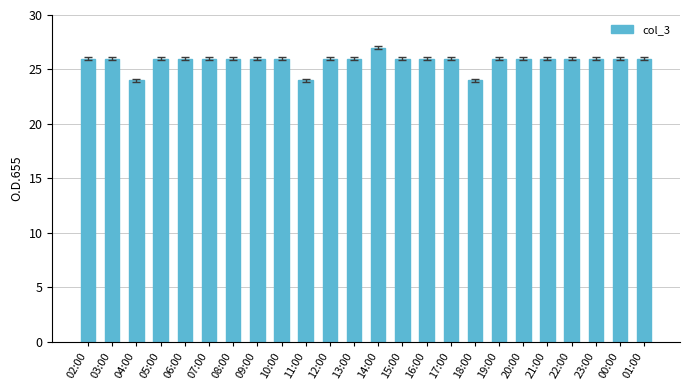

What is the minimum value shown in the chart?

24